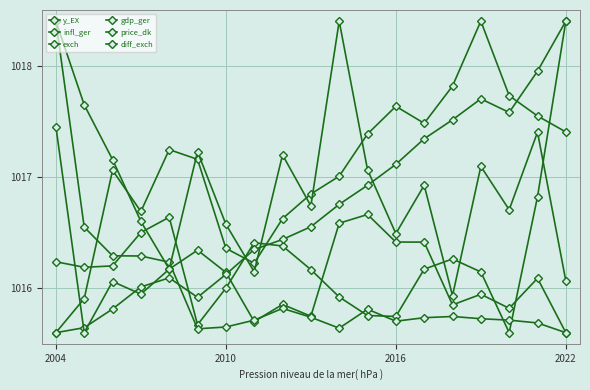

Where do exch and y_EX first cross each other?

2016 and 2022